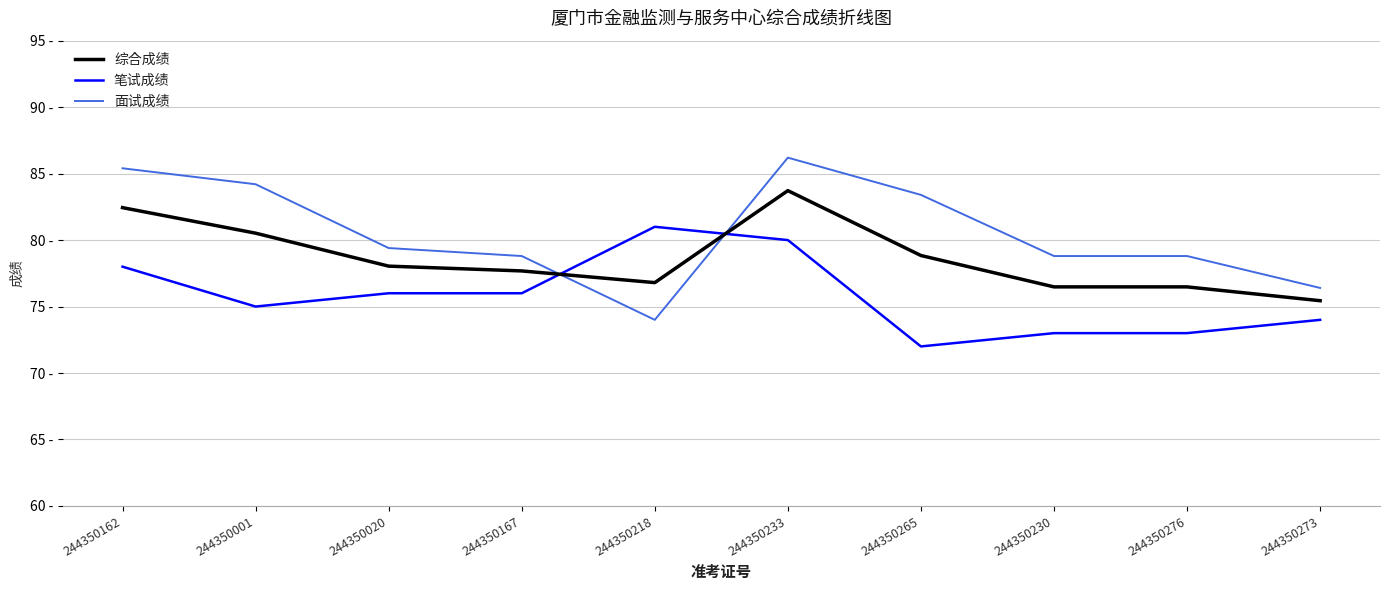

Does the chart have visible grid lines?

Yes